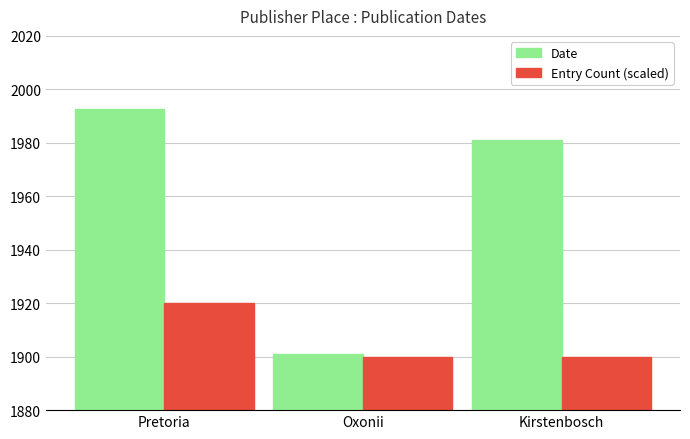

List the series in order of their overall mean, lowest first.

Entry Count (scaled), Date